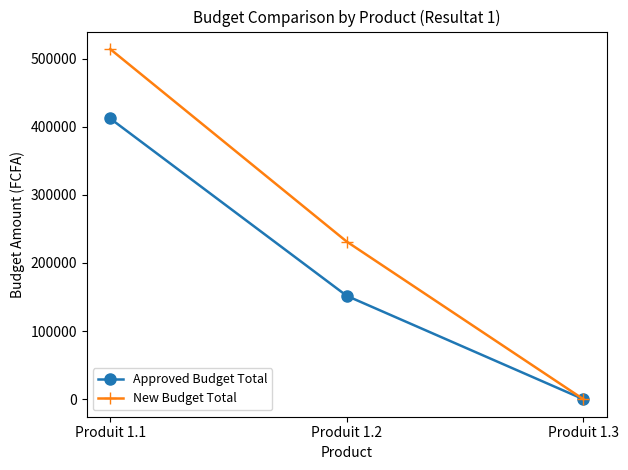

Read the New Budget Total value at Produit 1.1.

513903.7